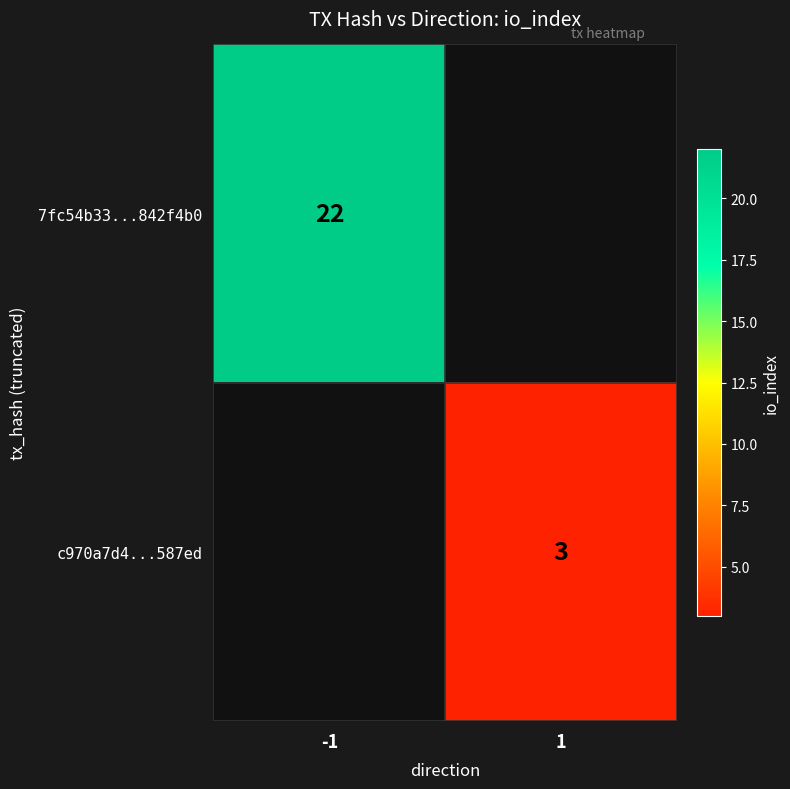

Is the value of 7fc54b33...842f4b0 at -1 greater than the value of c970a7d4...587ed at 1?

Yes